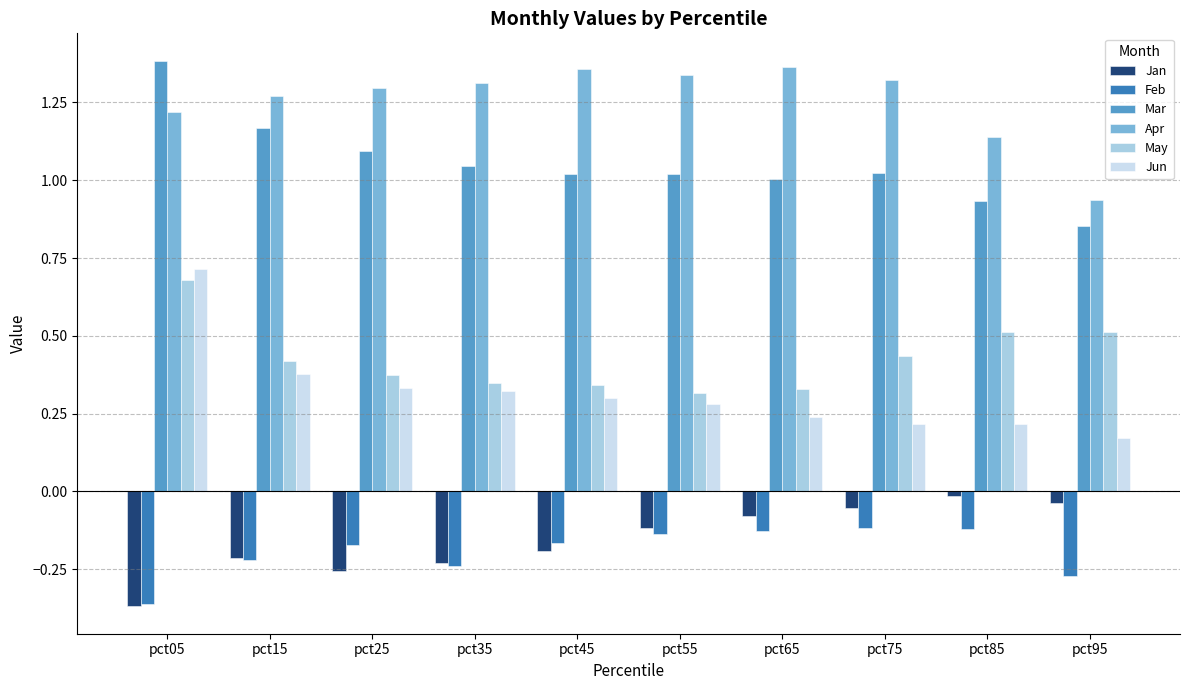

Rank the series at pct85 from lowest to highest value.

Feb, Jan, Jun, May, Mar, Apr